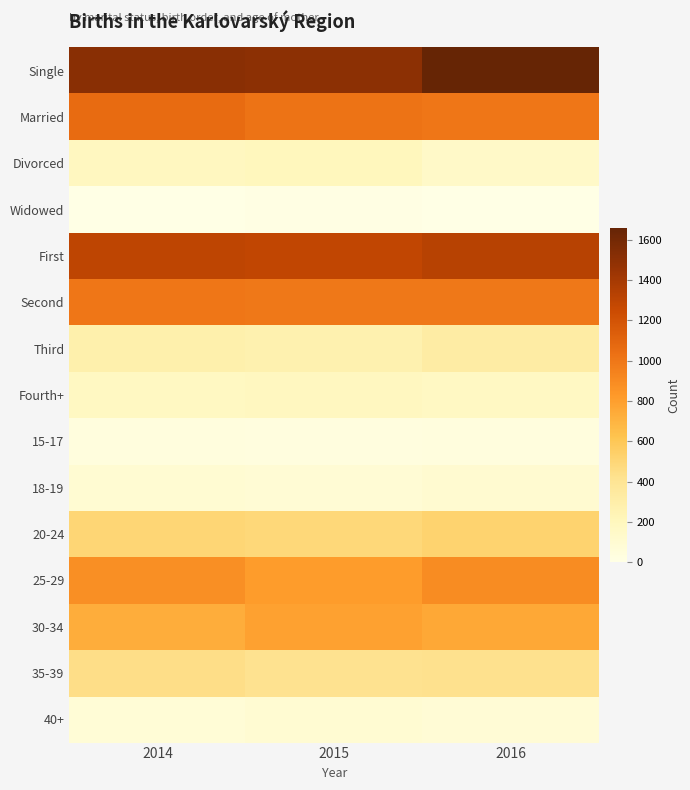

Which series has the widest spread of values?

Single